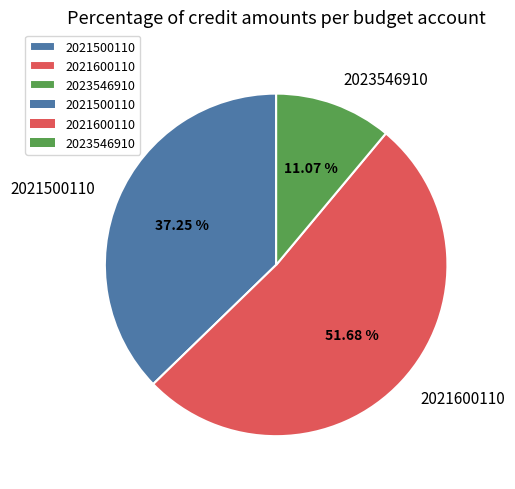

To the nearest percent, what is the combined percentage of 2021500110 and 2023546910?

48%